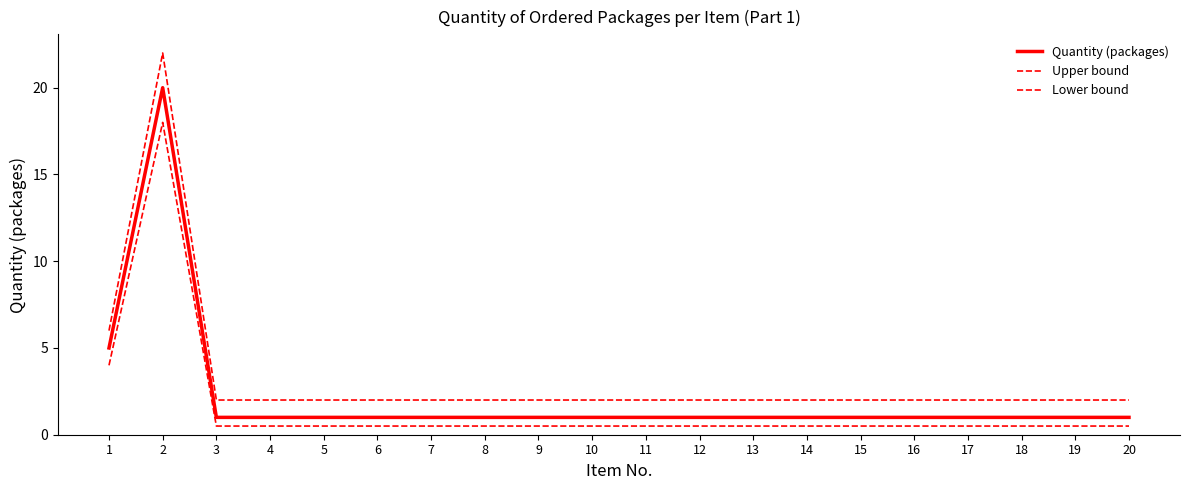

What is the minimum value shown in the chart?

0.5